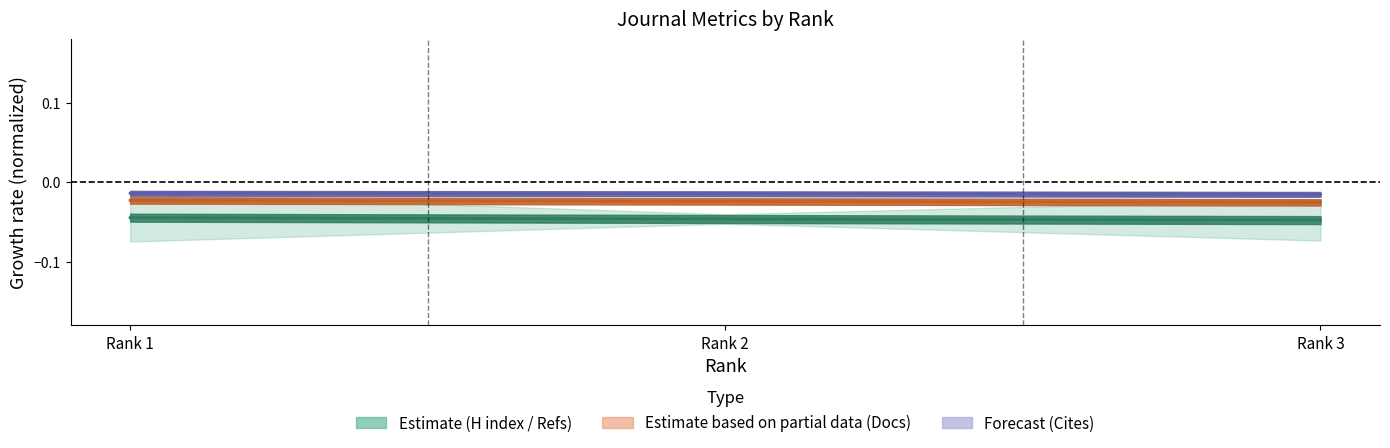

At which category does the chart reach its peak across all series?

Rank 1